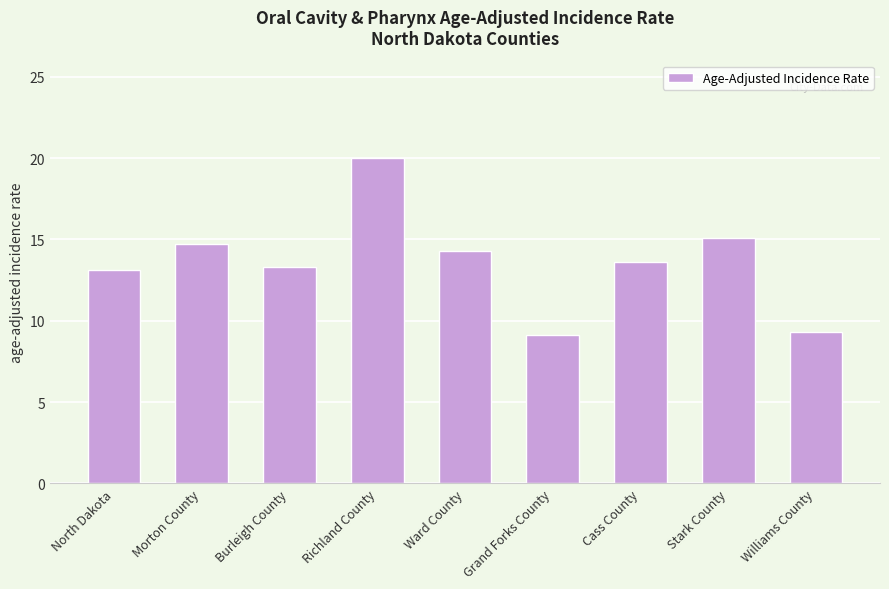

What is the change in value from North Dakota to Burleigh County?

+0.2